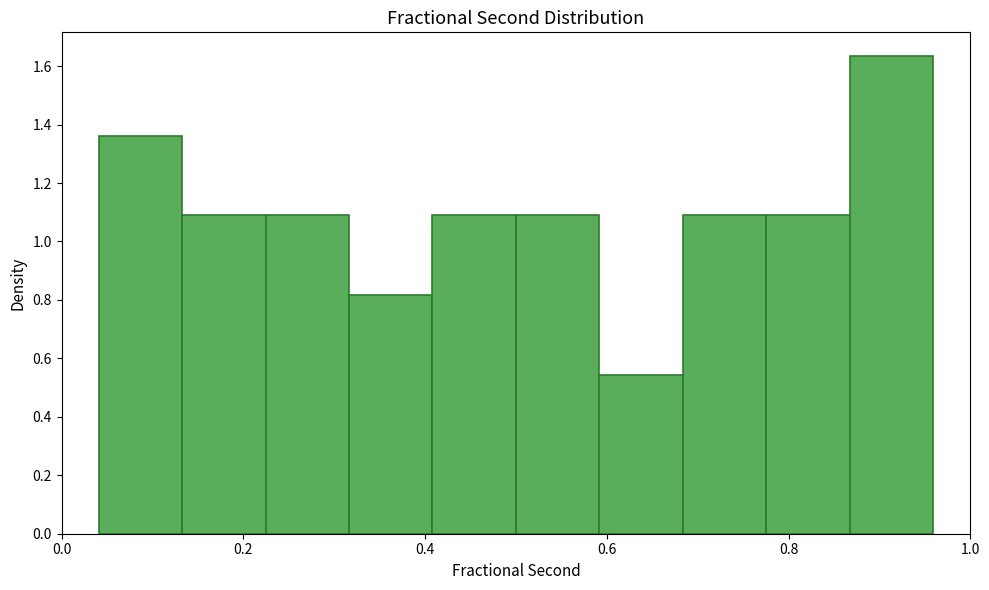

Reading left to right, transcribe this chart: for each bar, give the range it covers on the x-axis and its height. Neither the bar edges nor the heights are printed on the chart, so give them approximately, as read against the axes.

0.04 to 0.14: 1.36
0.14 to 0.22: 1.08
0.22 to 0.32: 1.08
0.32 to 0.40: 0.82
0.40 to 0.50: 1.08
0.50 to 0.60: 1.08
0.60 to 0.68: 0.54
0.68 to 0.78: 1.08
0.78 to 0.86: 1.08
0.86 to 0.96: 1.64